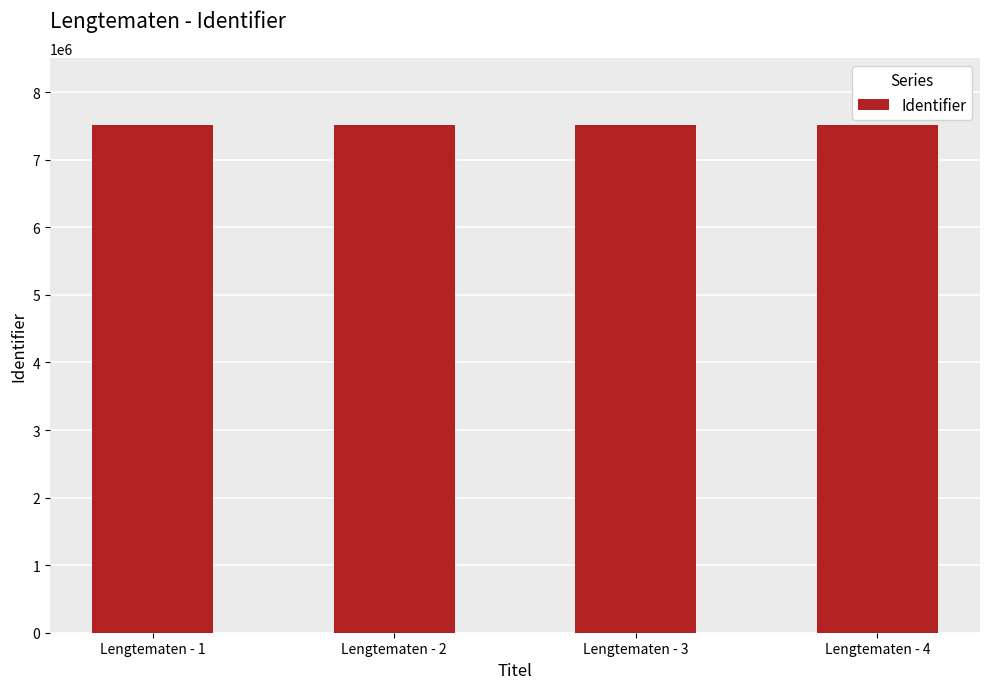

Approximately how many times larger is the value at Lengtematen - 3 compared to Lengtematen - 2?

1.0